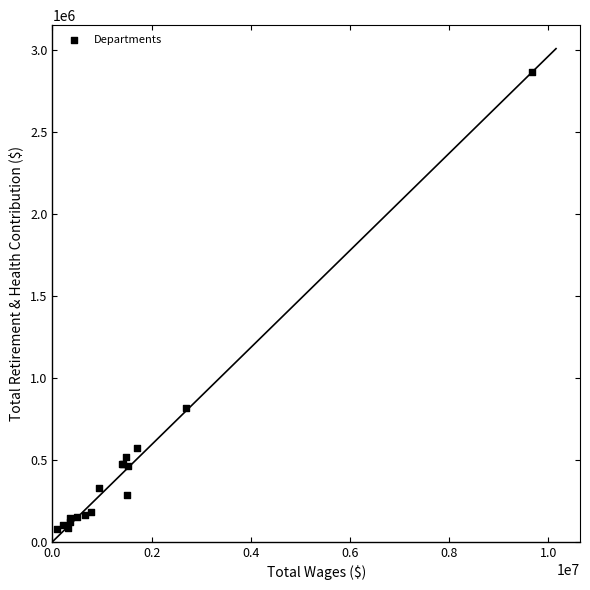

What Y value in the scatter plot is closest to 1470118?

816327